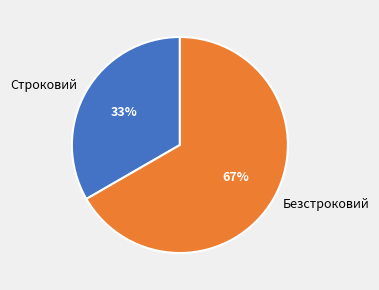

Does any single category account for the majority?

Yes